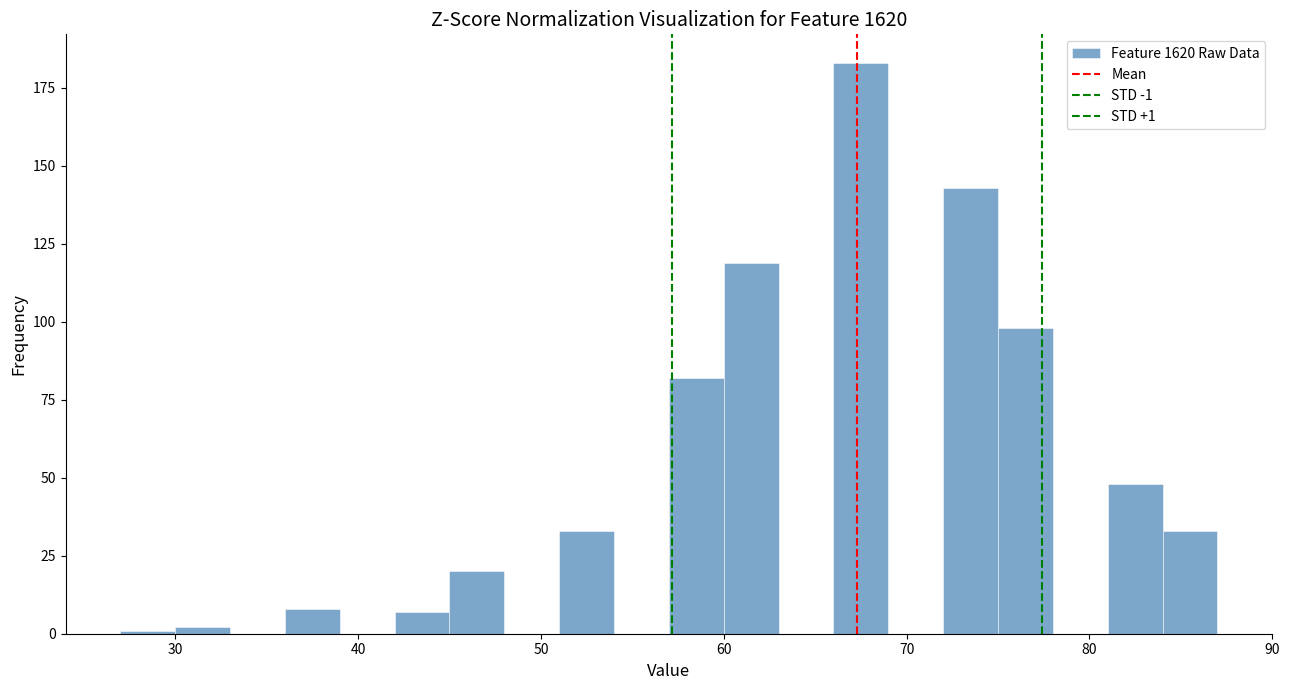

Read against the x-axis, roughly where is the centre of the tallest bar?

68